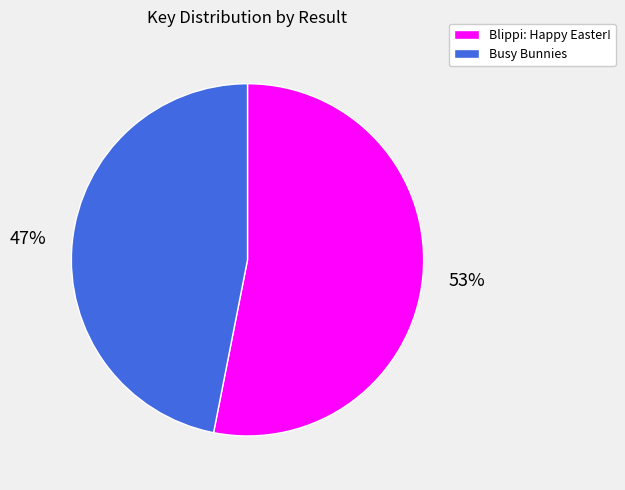

Is there any slice that represents more than half of the pie?

Yes